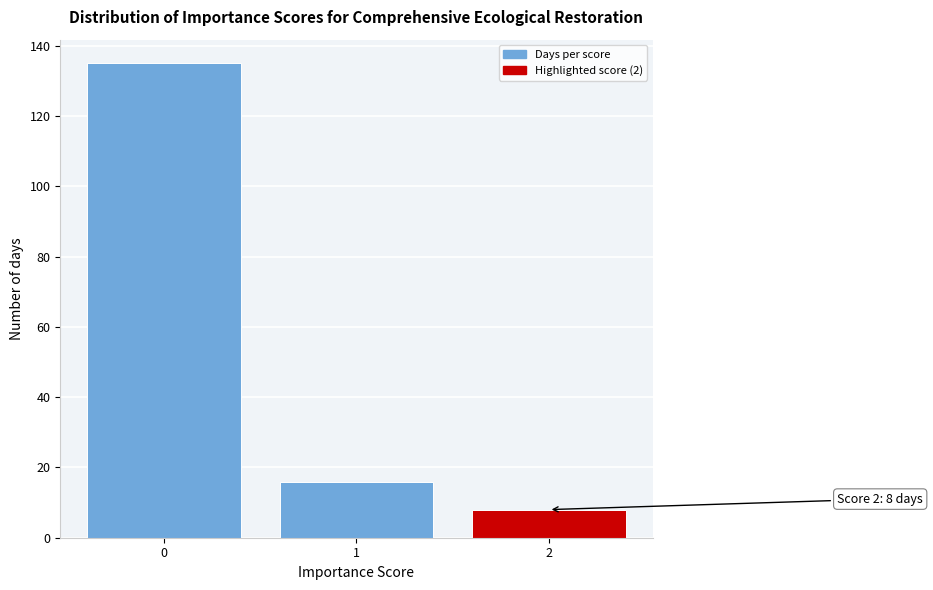

Reading right to left, extract all data points from this chart.

2=8	1=16	0=135